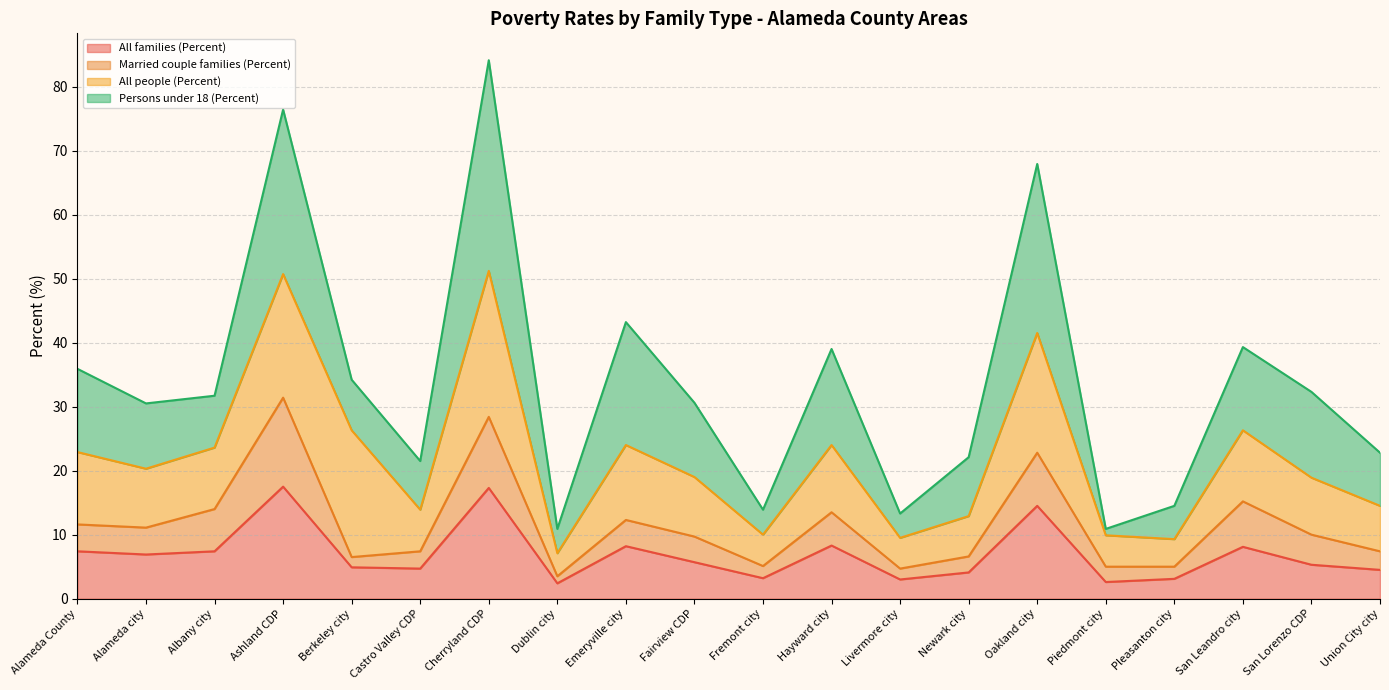

How many lines are shown in the chart?

4